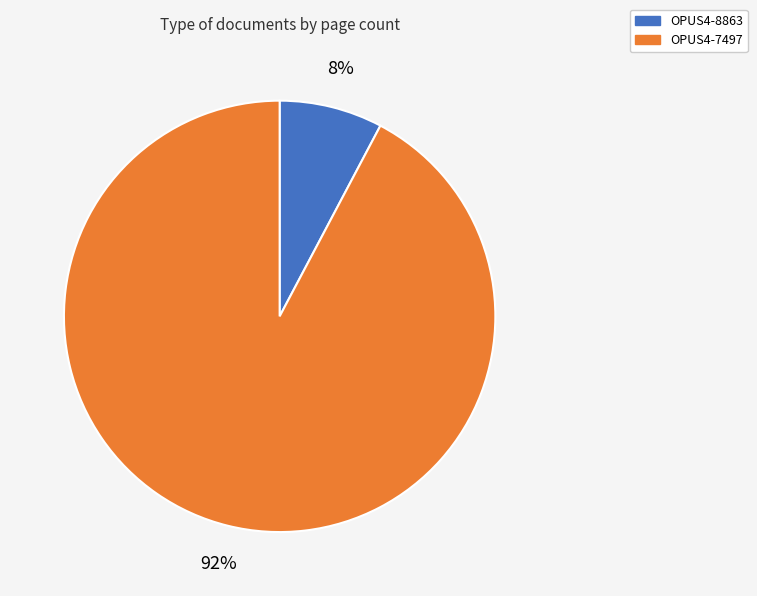

Rank the categories by value from lowest to highest.

OPUS4-8863, OPUS4-7497